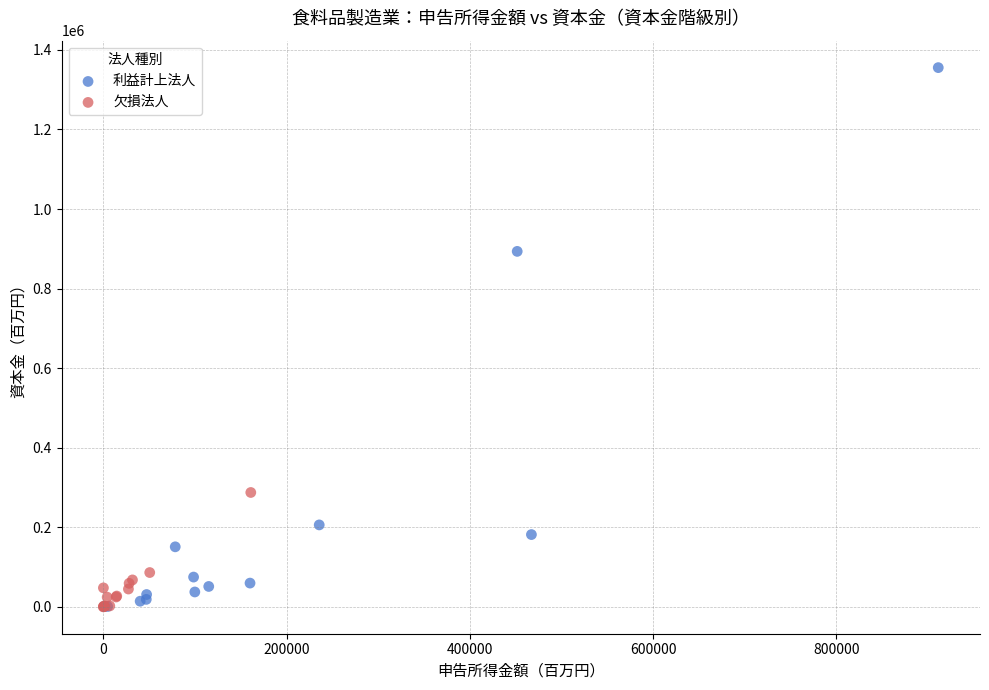

Which series has the largest Y range (max minus min)?

利益計上法人